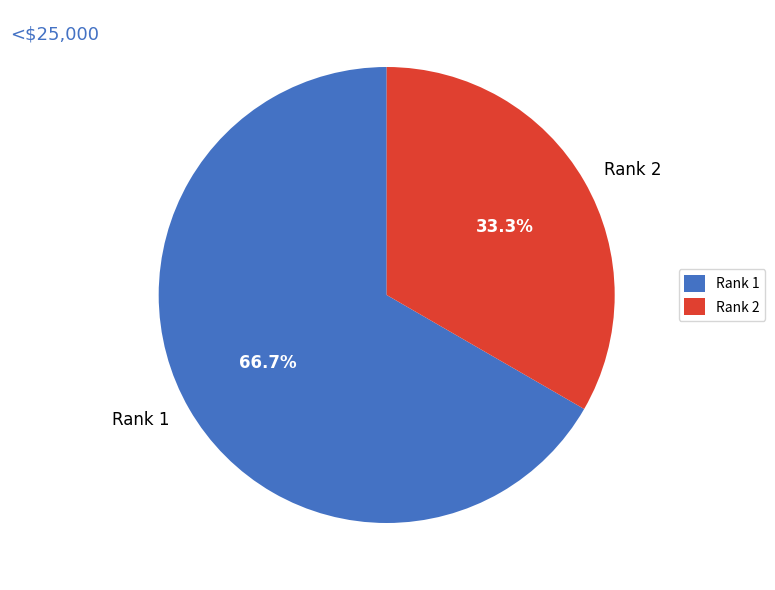

What is the total percentage of Rank 2 and Rank 1?

100.0%